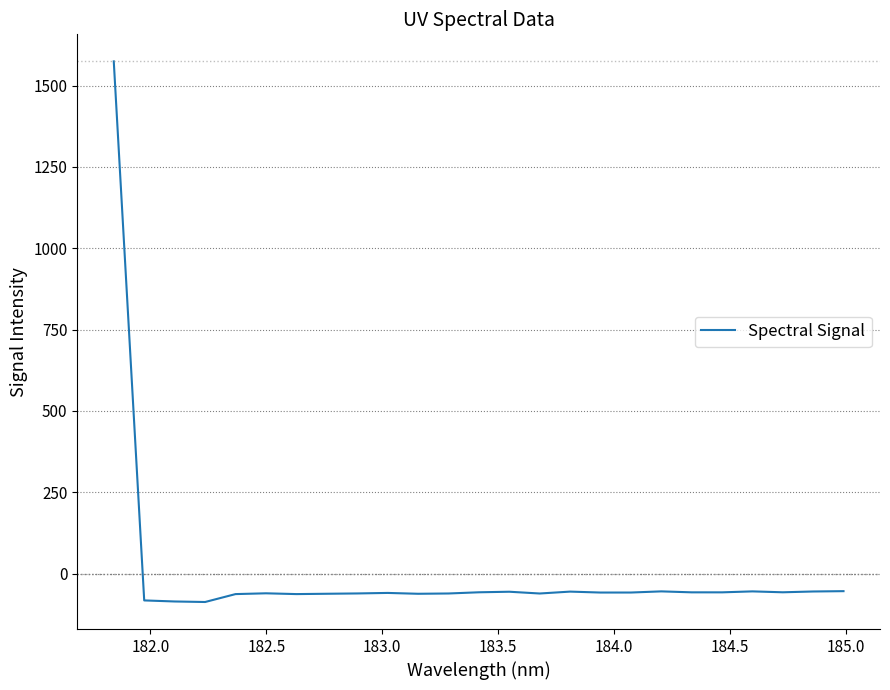

What is the maximum value shown in the chart?

1574.2